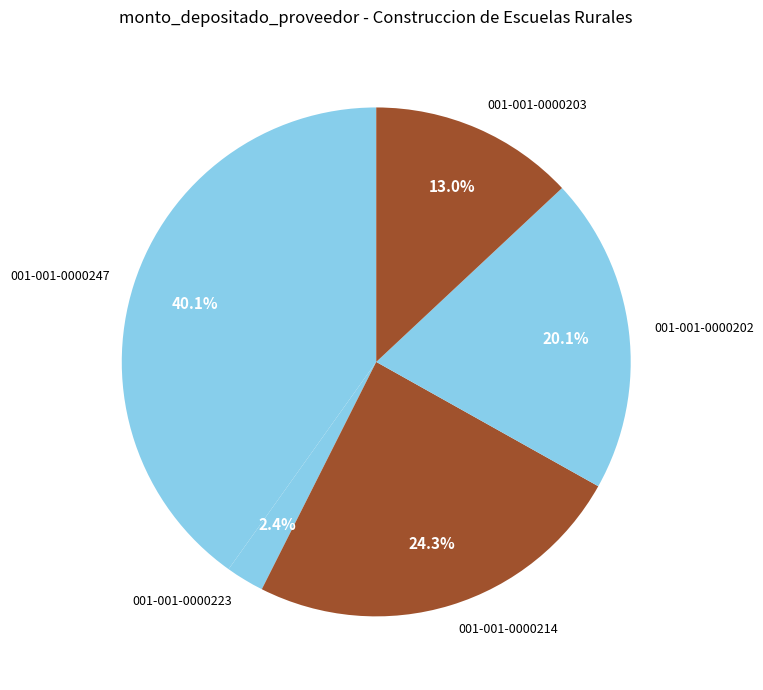

To the nearest percent, what percentage of the pie is 001-001-0000214?

24%